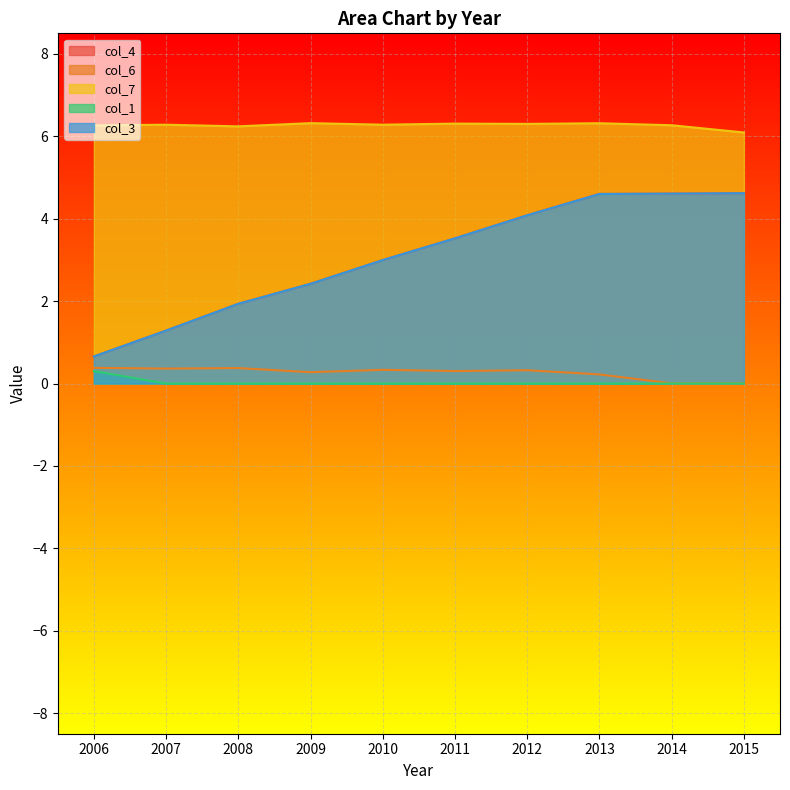

Which has a higher value, 2015 or 2012?

2015